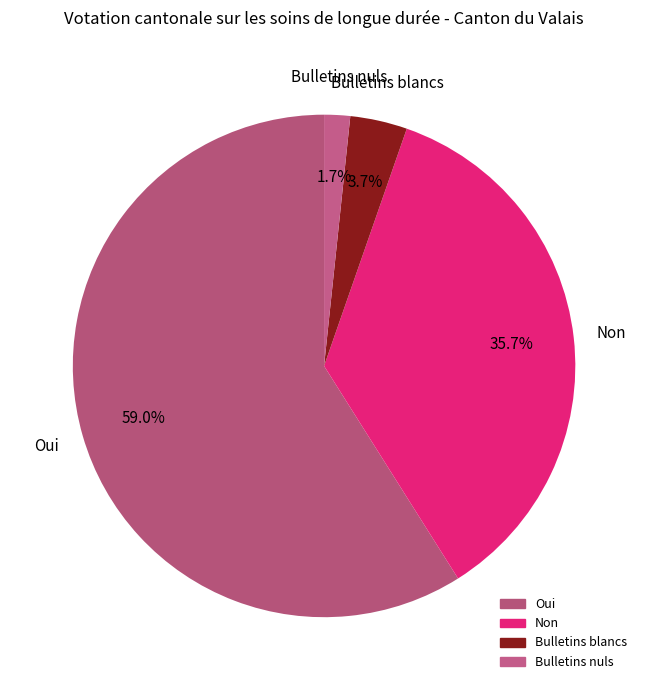

To the nearest percent, what portion does Non represent?

36%